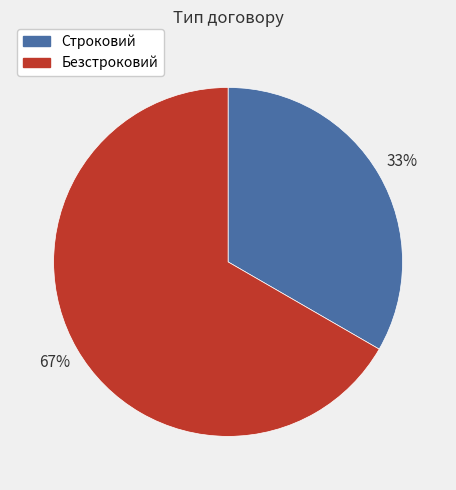

To the nearest percent, what percentage of the pie is Строковий?

33%